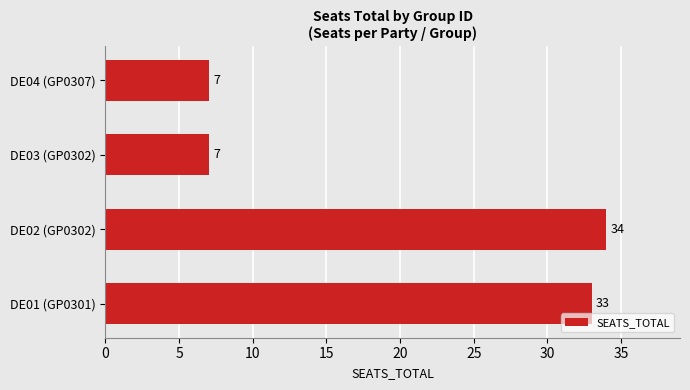

What is the difference between the maximum and second lowest values?

27